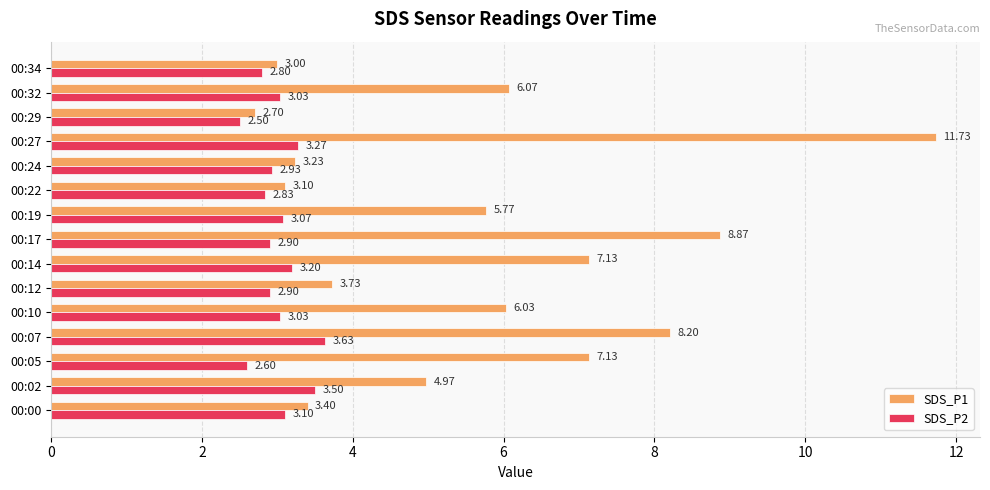

What are all the series names shown in the legend?

SDS_P1, SDS_P2